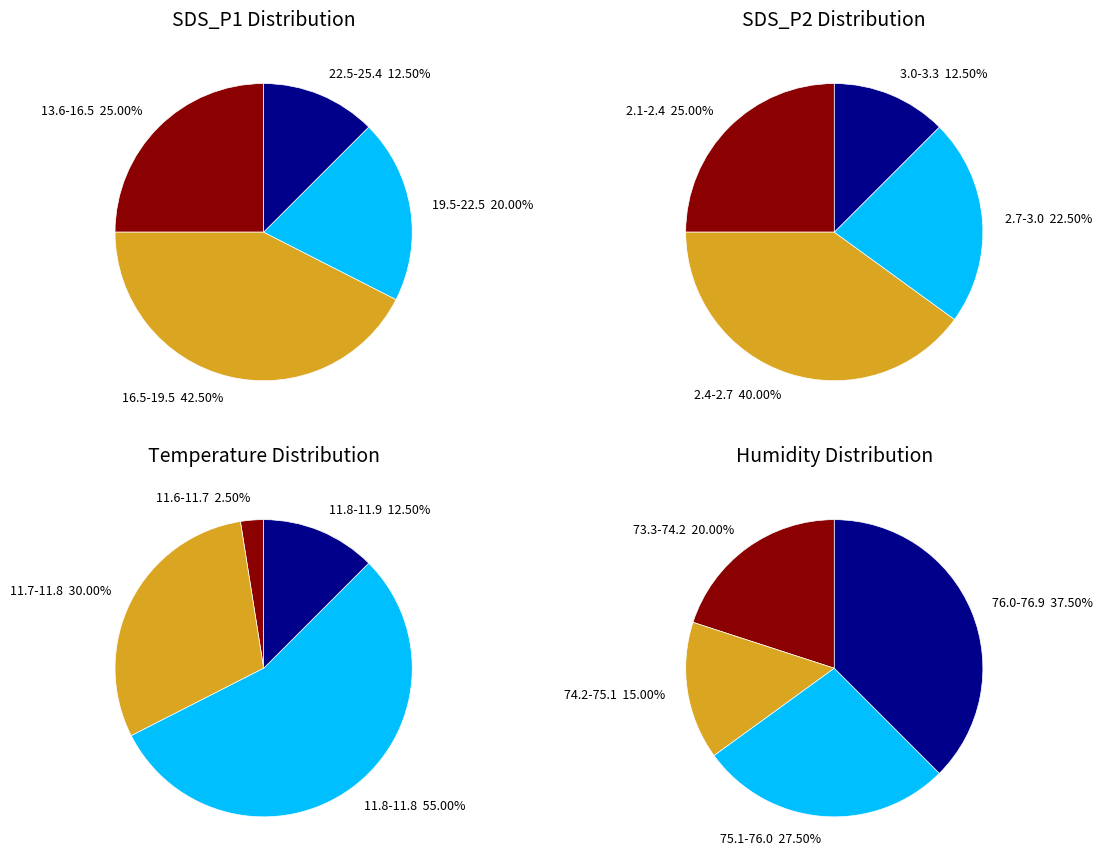

Which series has the widest spread of values?

SDS_P1